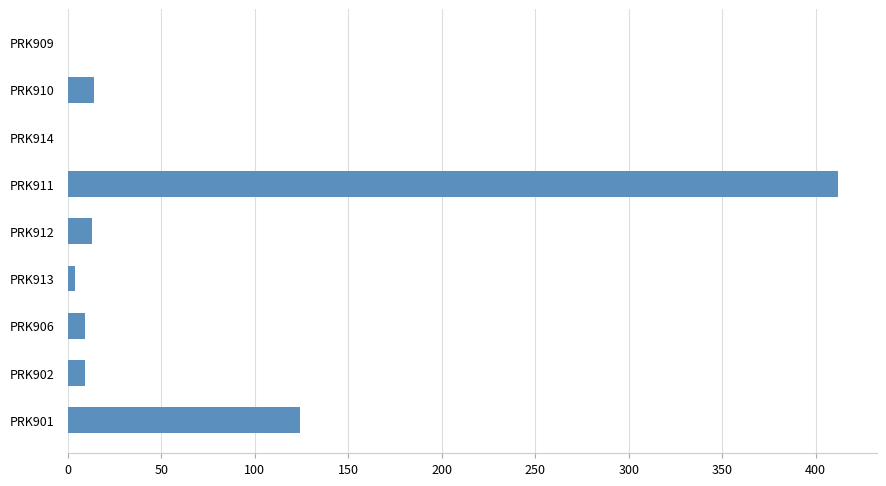

Between PRK911 and PRK910, which is larger?

PRK911